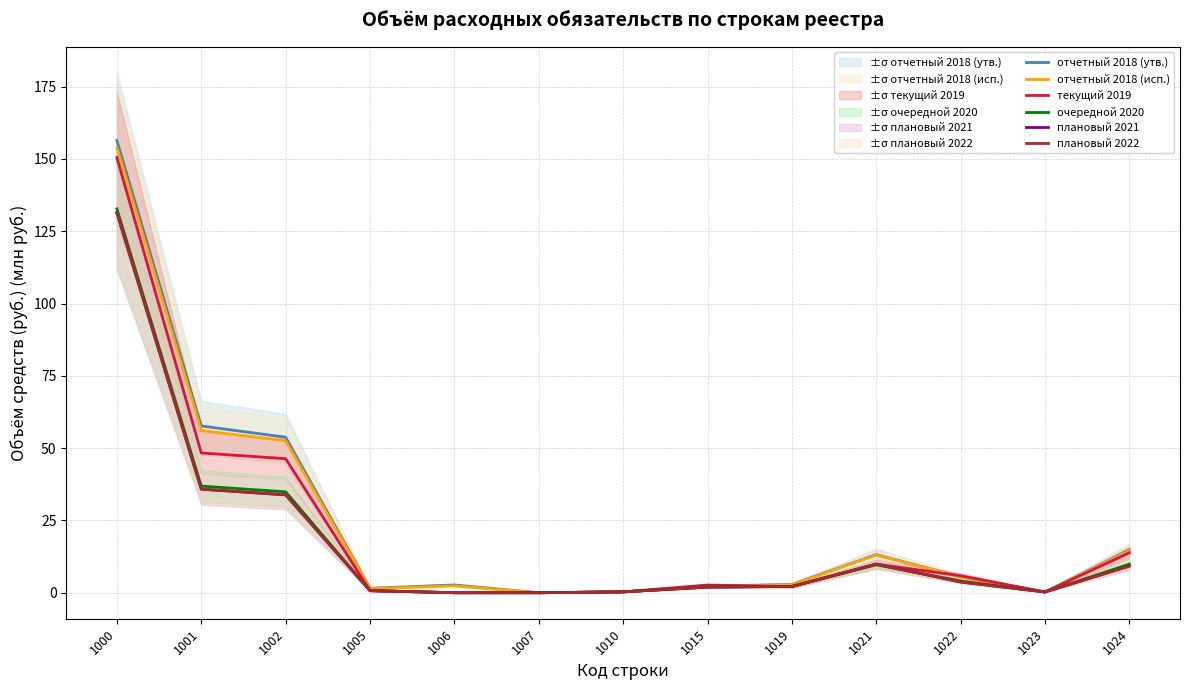

What is the greatest value displayed?

156.3